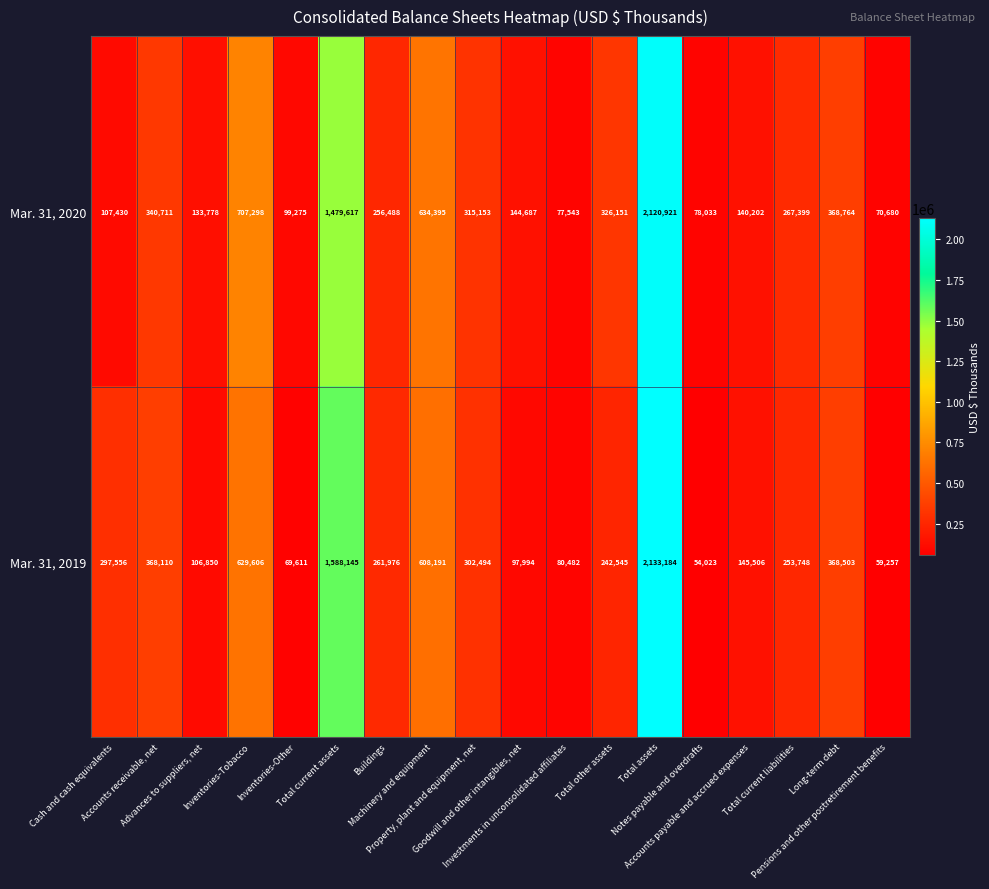

What is the sum of all Mar. 31, 2019 values?

7667781